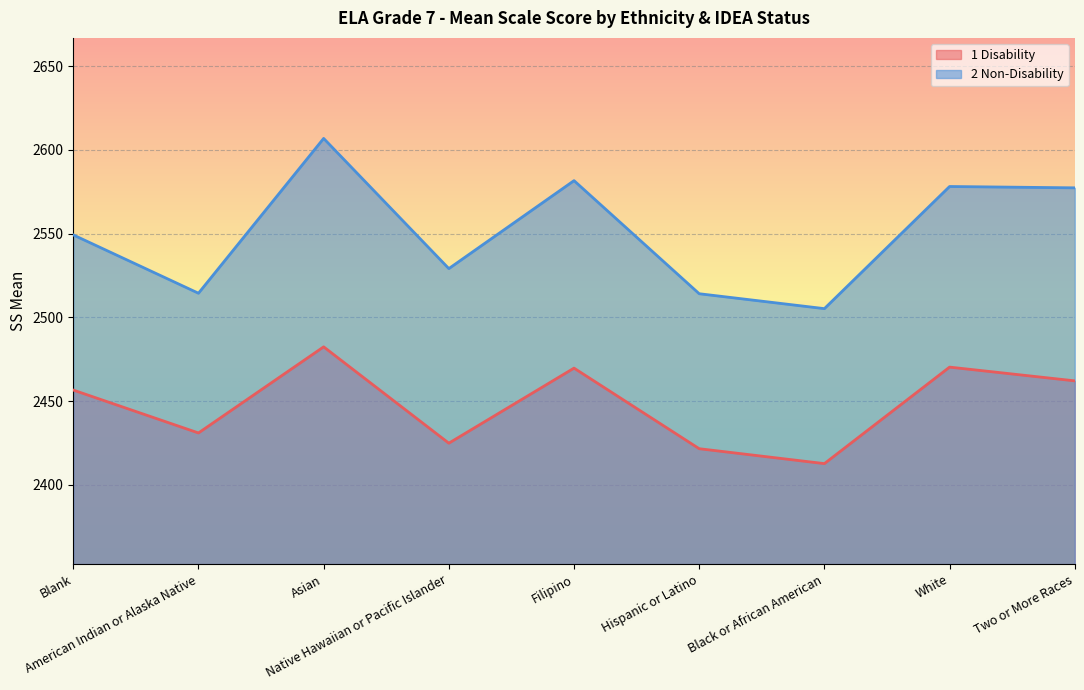

Between Asian and Blank, which is larger?

Asian